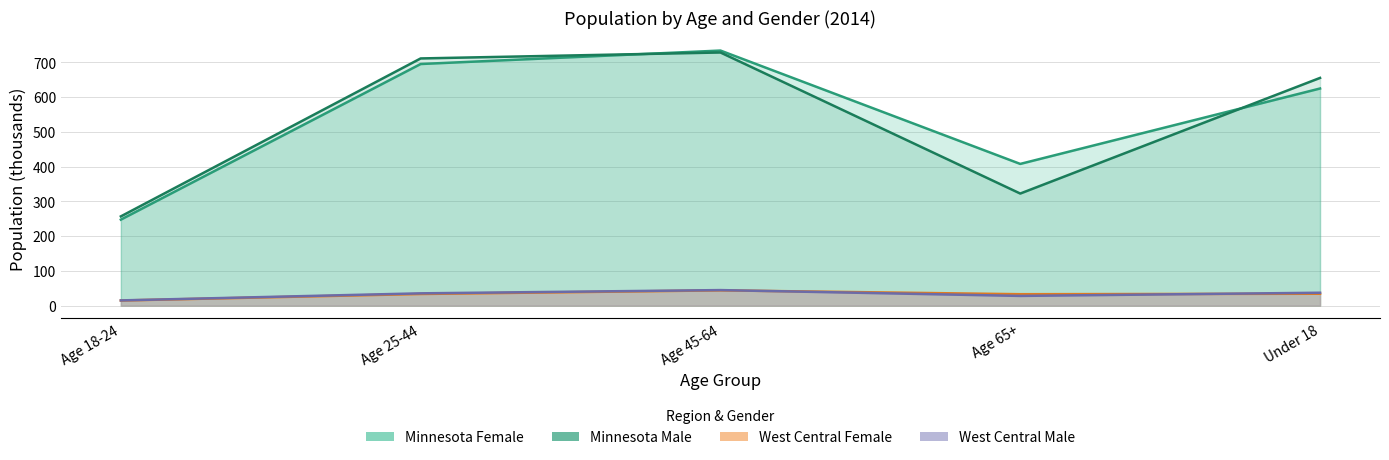

What is the sum of all West Central Male values?

160.7